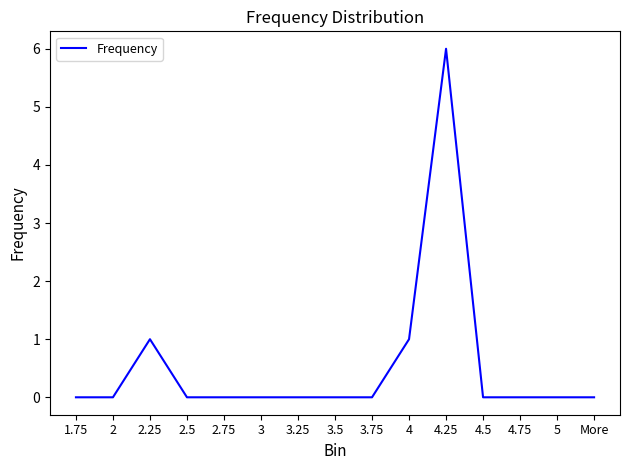

What is the average value?

1